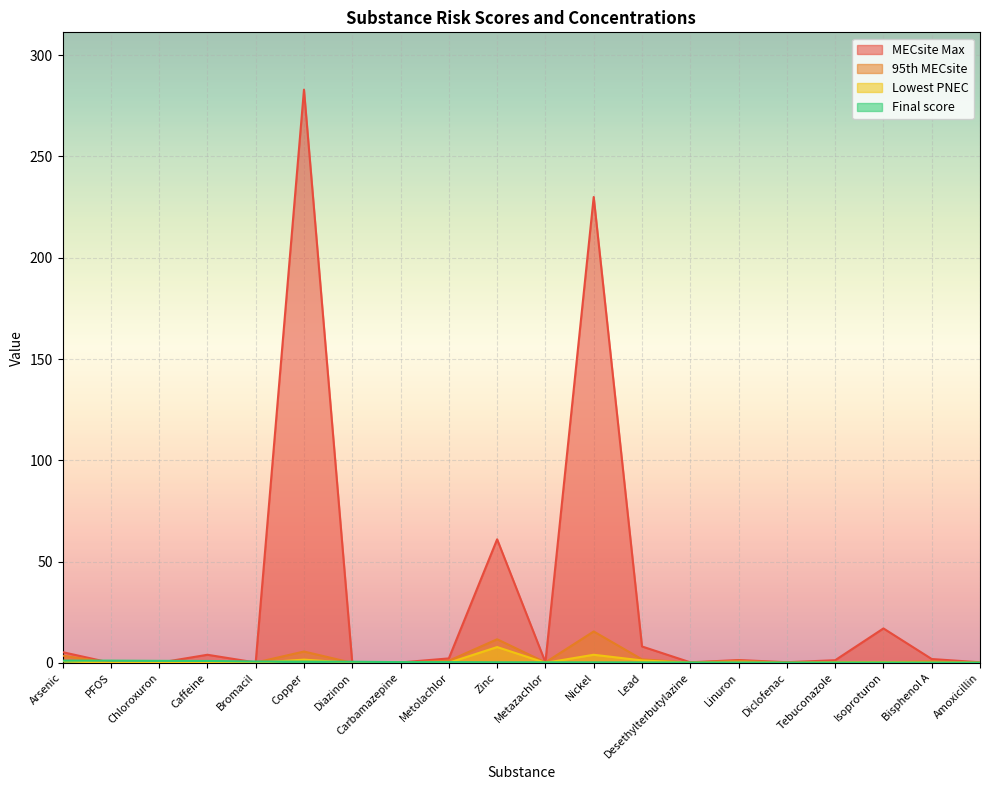

List the labels in order of Final score value, largest first.

Arsenic, PFOS, Chloroxuron, Caffeine, Bromacil, Copper, Diazinon, Carbamazepine, Metolachlor, Zinc, Metazachlor, Nickel, Lead, Desethylterbutylazine, Linuron, Diclofenac, Tebuconazole, Isoproturon, Bisphenol A, Amoxicillin